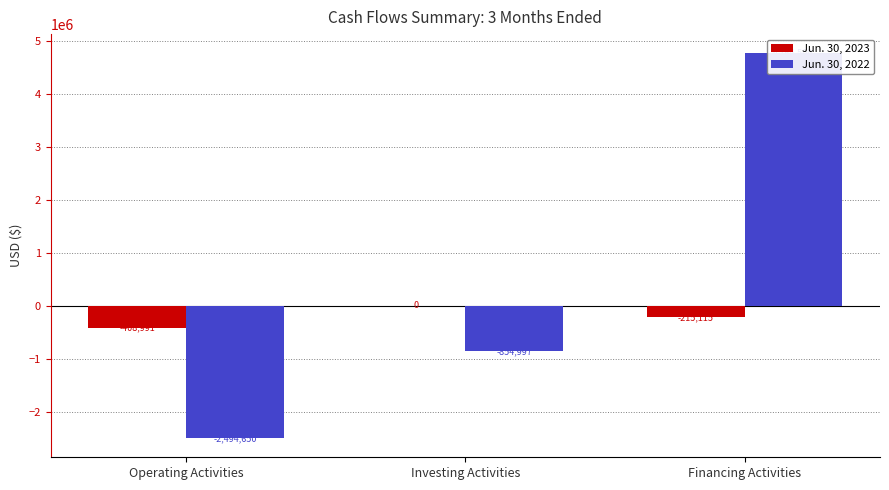

What is the sum of all Jun. 30, 2022 values?

1414862